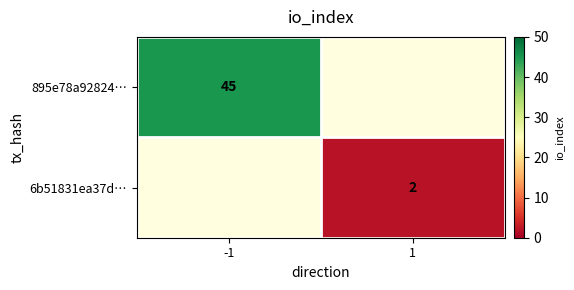

How many distinct data groups are displayed?

2